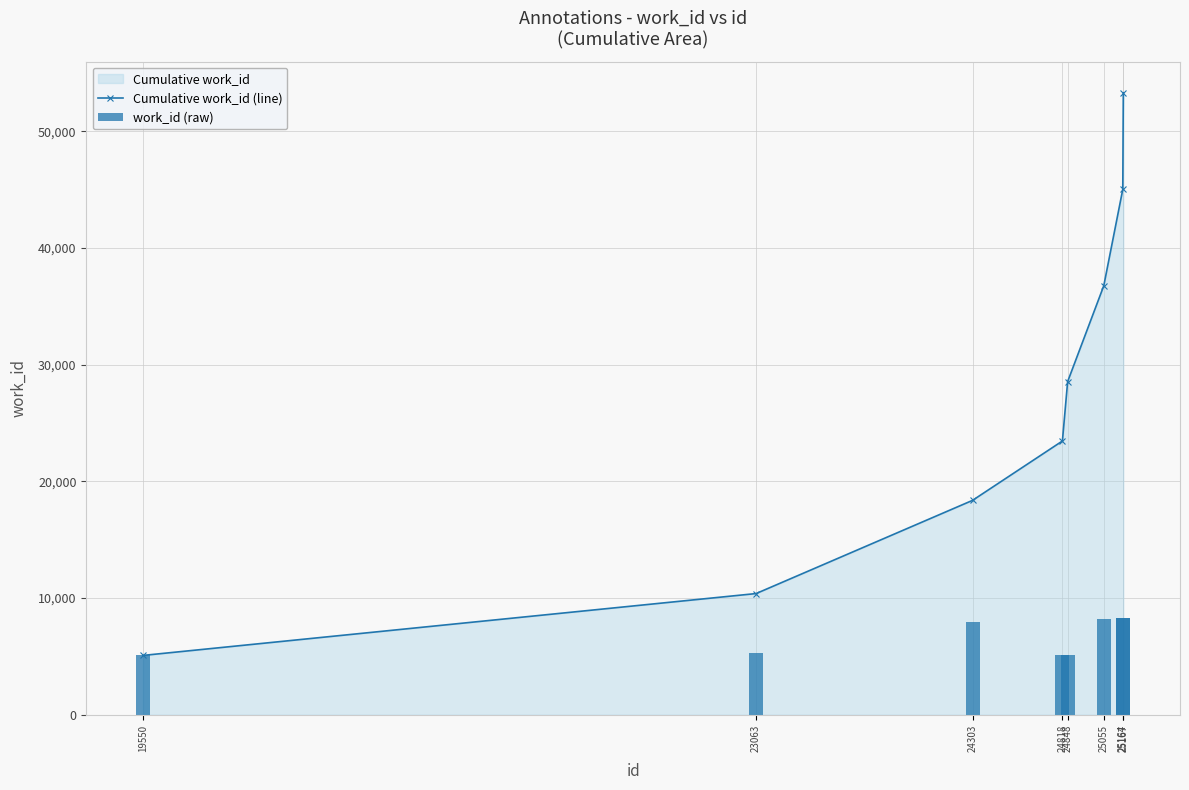

At how many categories does at least one series exceed 23199?

5